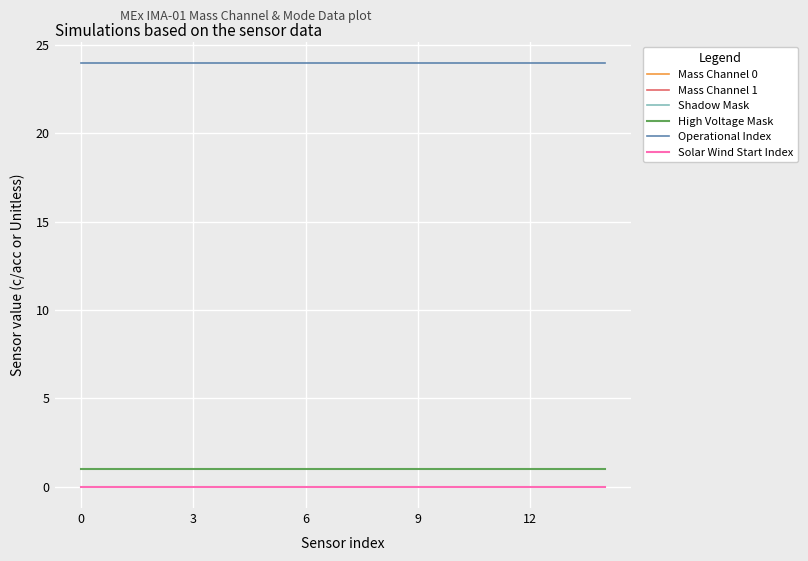

Is this an area chart (filled region under the line)?

No